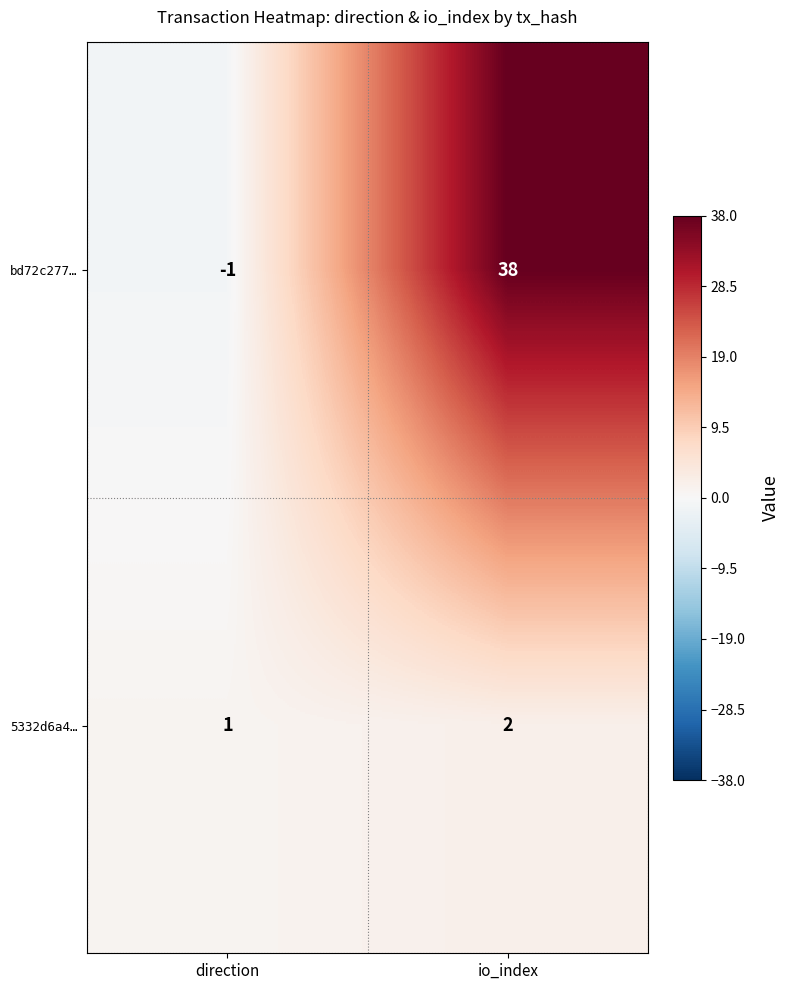

The 5332d6a4… series shows 3 at io_index. True or false?

False